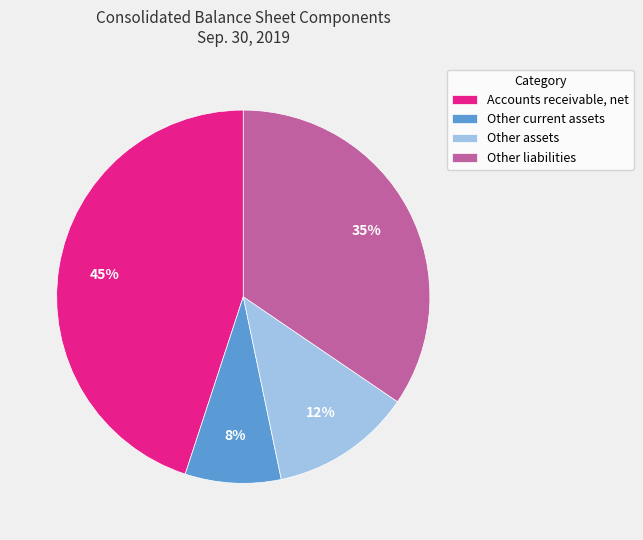

Is there any slice that represents more than half of the pie?

No